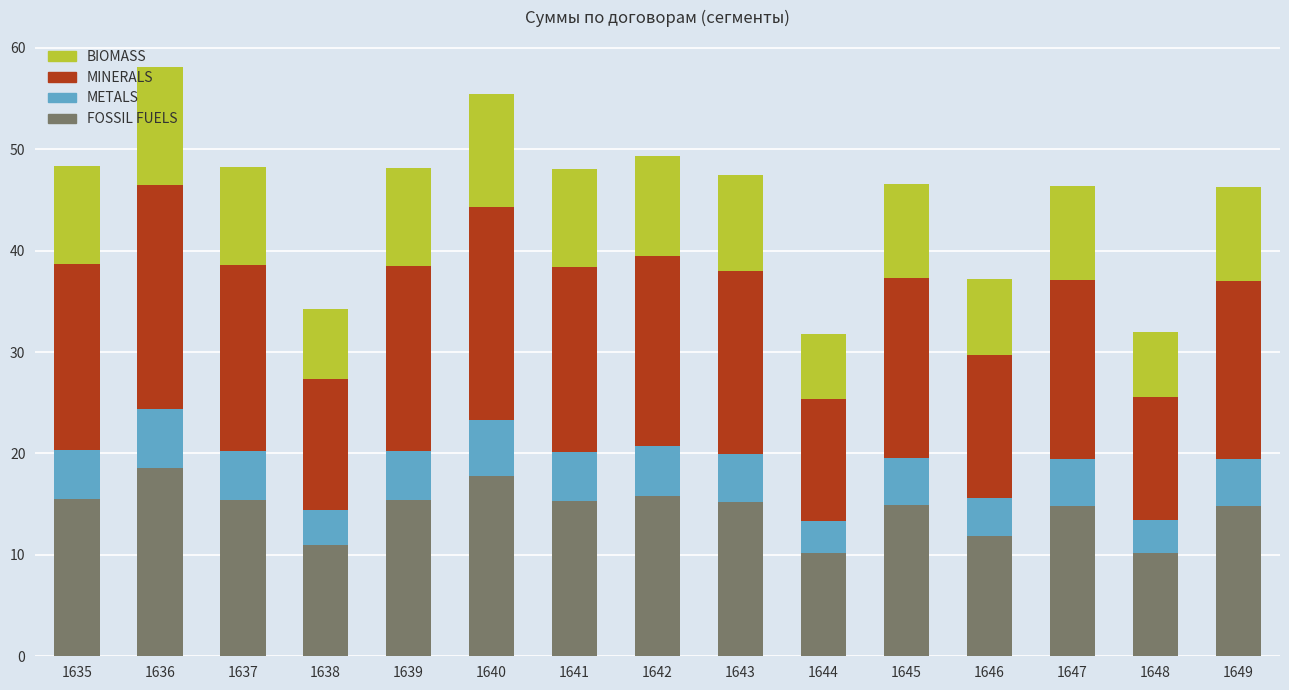

What is the lowest value of the FOSSIL FUELS series?

10.2